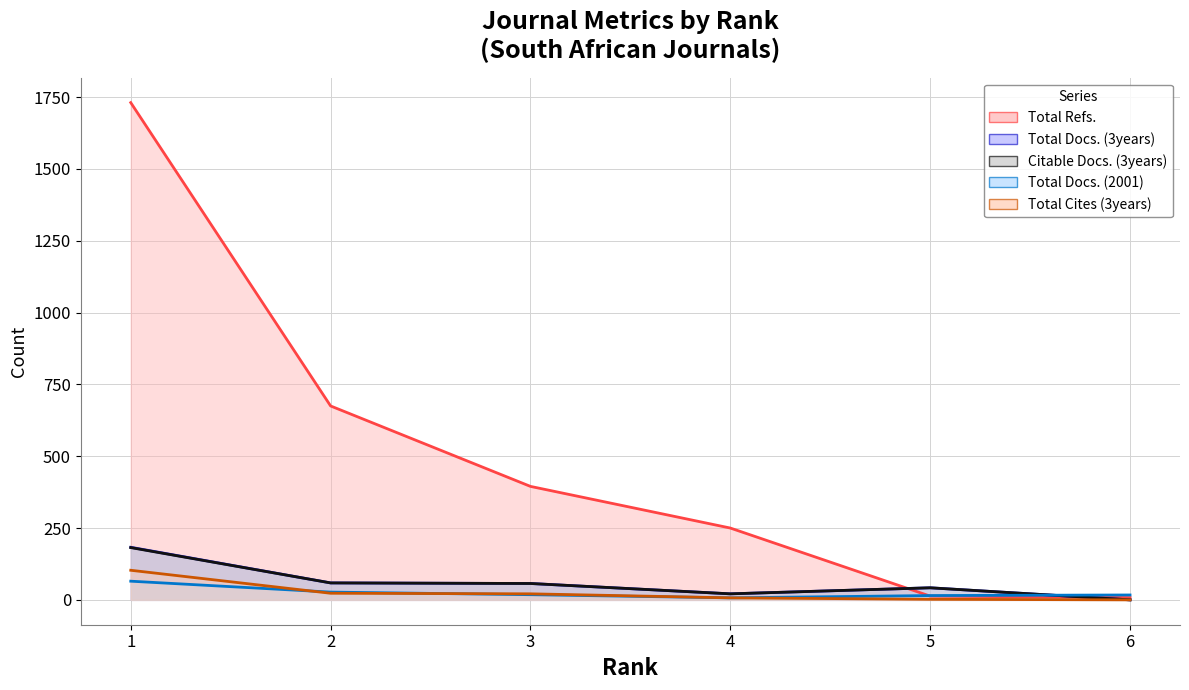

What is the difference between the maximum and minimum values in the Total Cites (3years) (line) series?

103